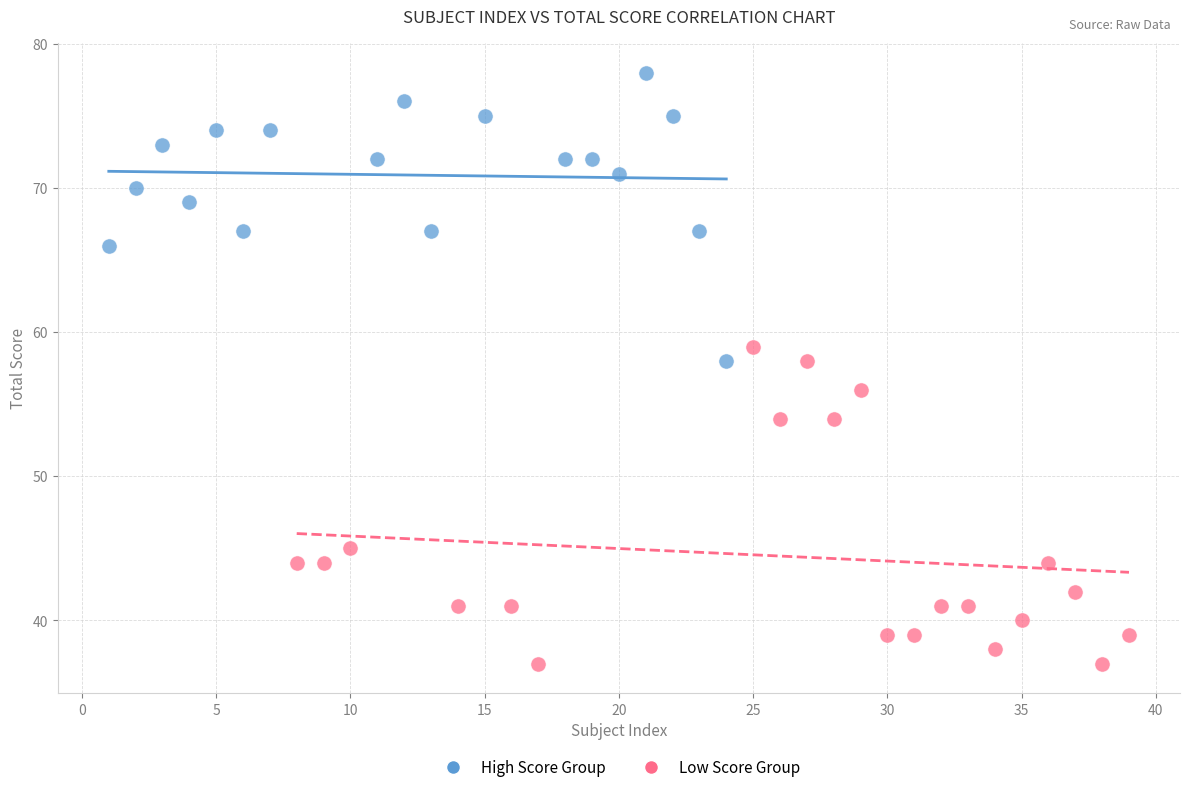

Which series reaches the minimum Y coordinate?

Low Score Group